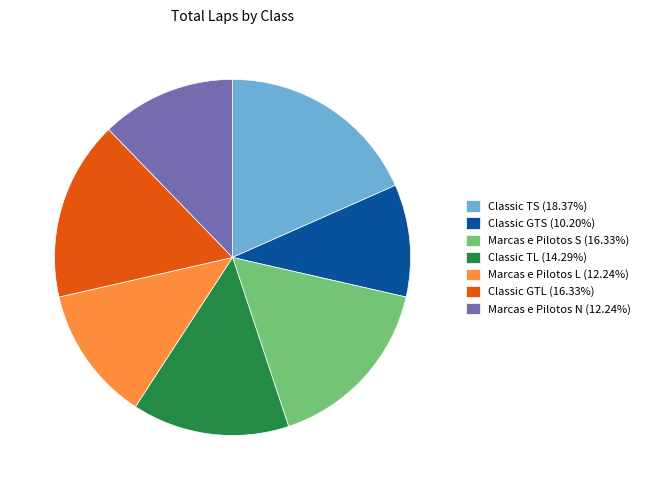

Do Classic GTS (10.20%) and Classic TS (18.37%) together represent more than half of the pie?

No